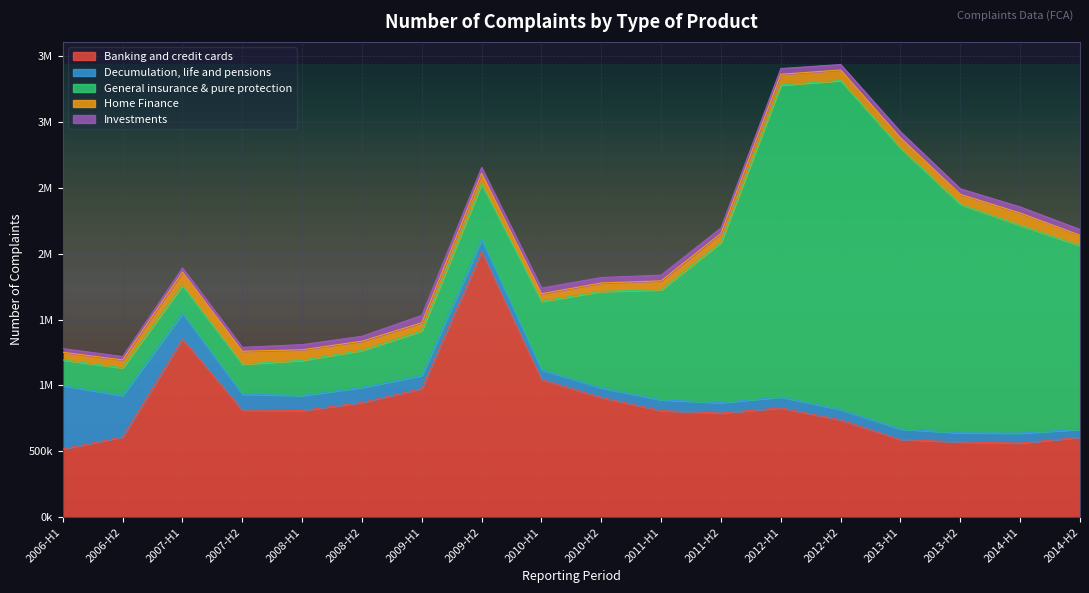

The value of Decumulation, life and pensions at 2009-H2 is 163938. True or false?

False